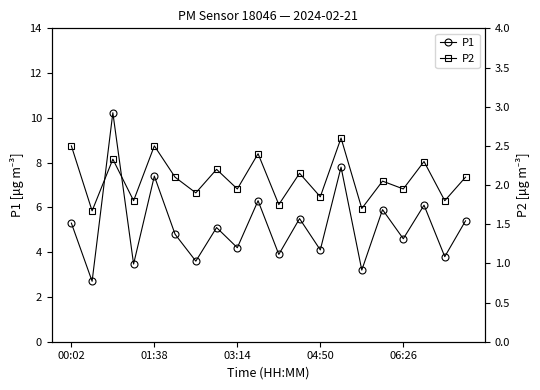

Is it true that P1 equals 7.3 at 00:02?

False